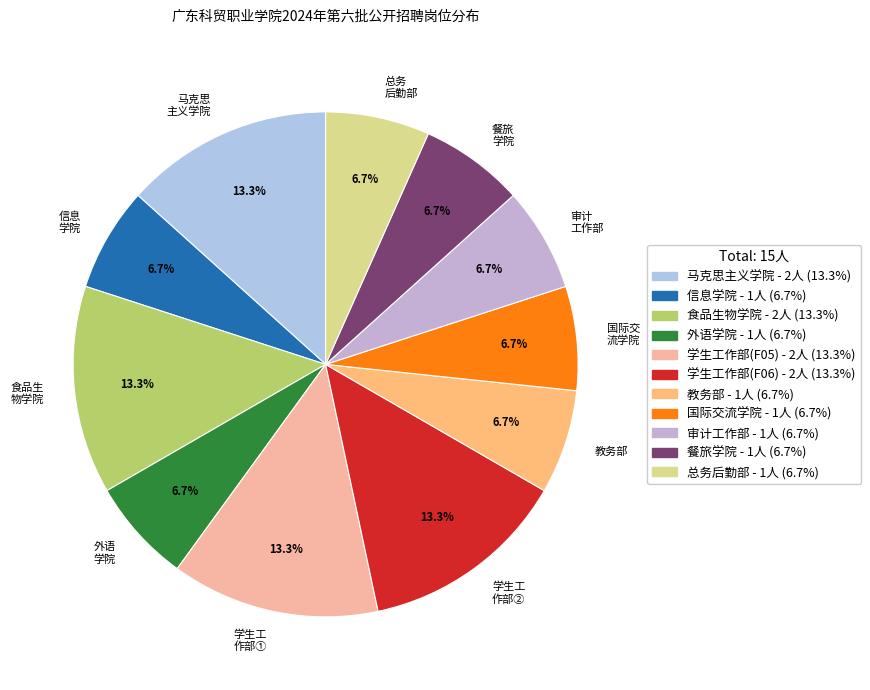

Count the number of slices in the pie.

11